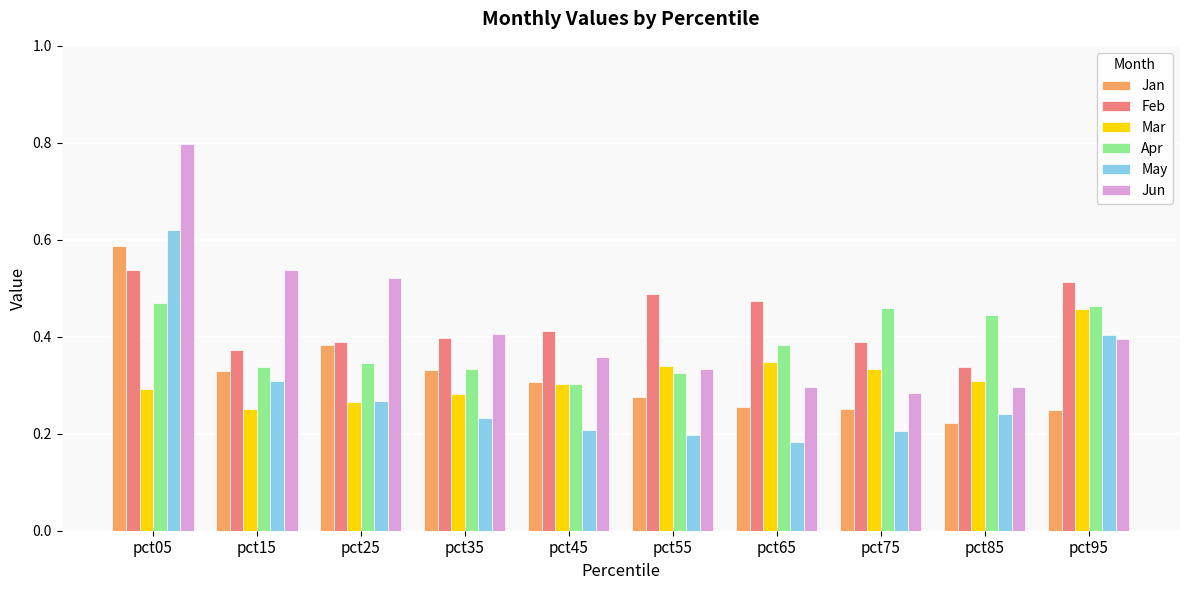

Is the value of May at pct65 greater than the value of Jan at pct75?

No